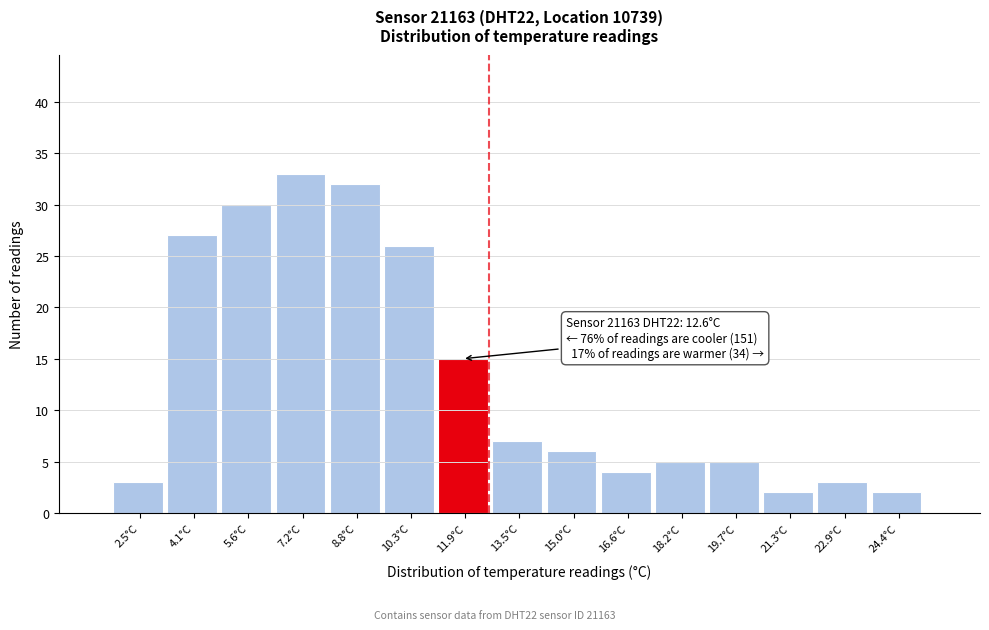

Reading left to right, transcribe all the data shown in this chart.

3	27	30	33	32	26	15	7	6	4	5	5	2	3	2